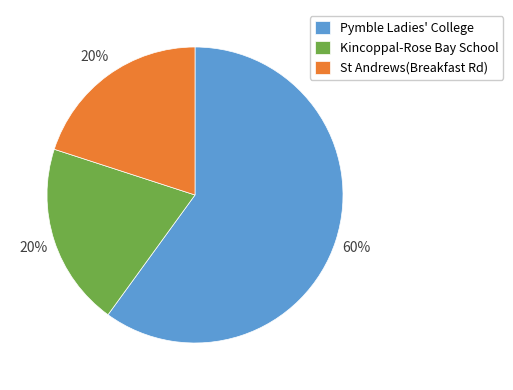

What is the largest slice in the pie chart?

Pymble Ladies' College